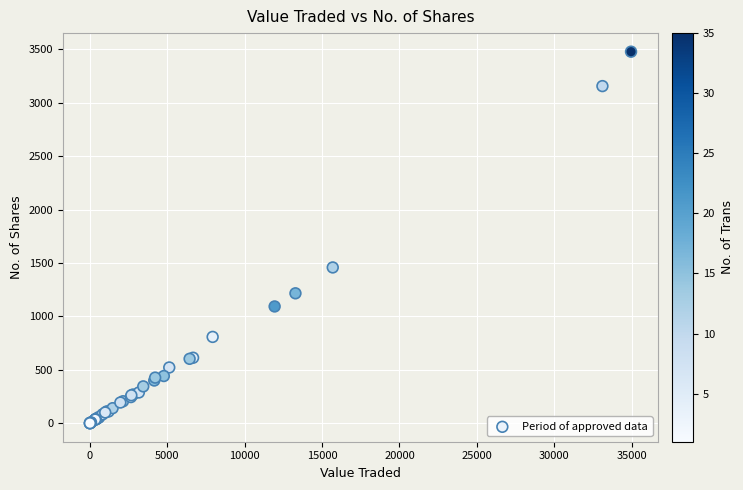

What Y value in the scatter plot is closest to 1739?

1458